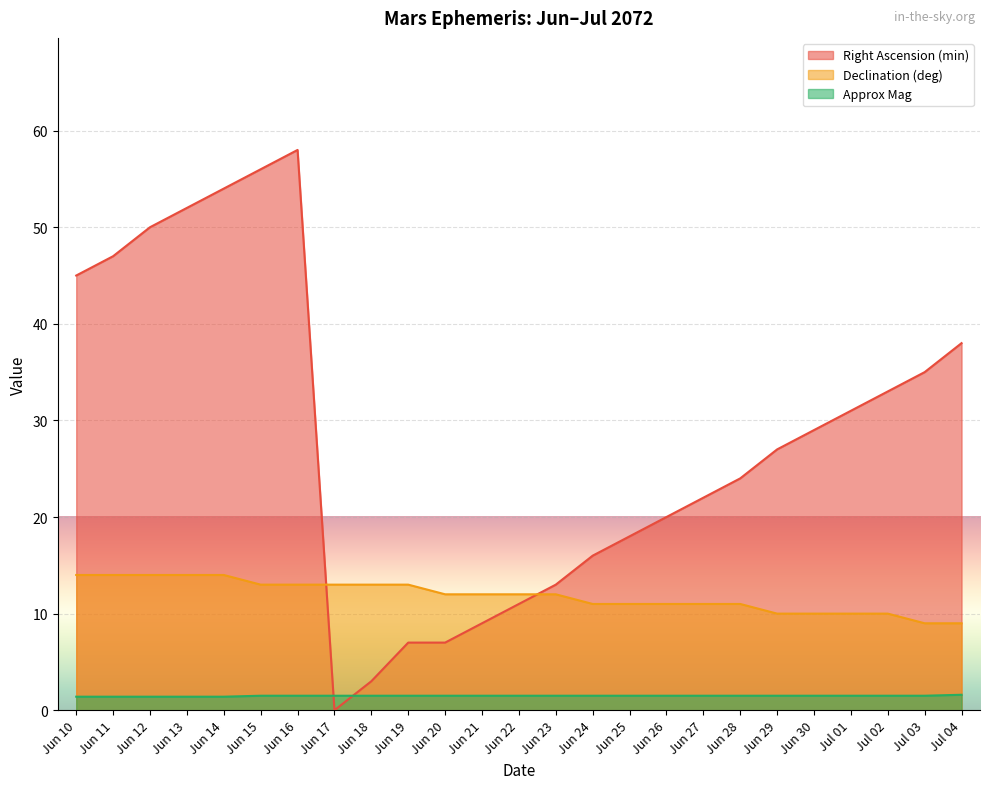

At which category does Right Ascension (min) reach its first local valley?

Jun 17